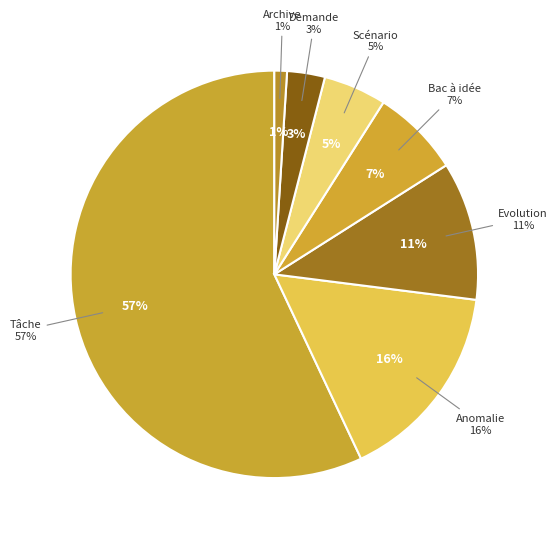

Which slice is the smallest?

Archive